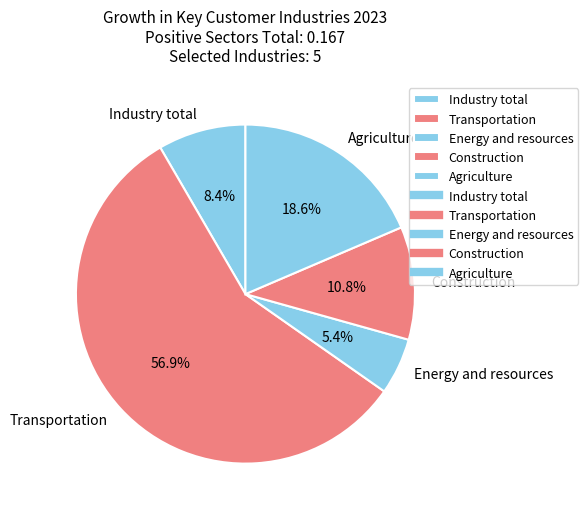

How many segments does this pie chart have?

5